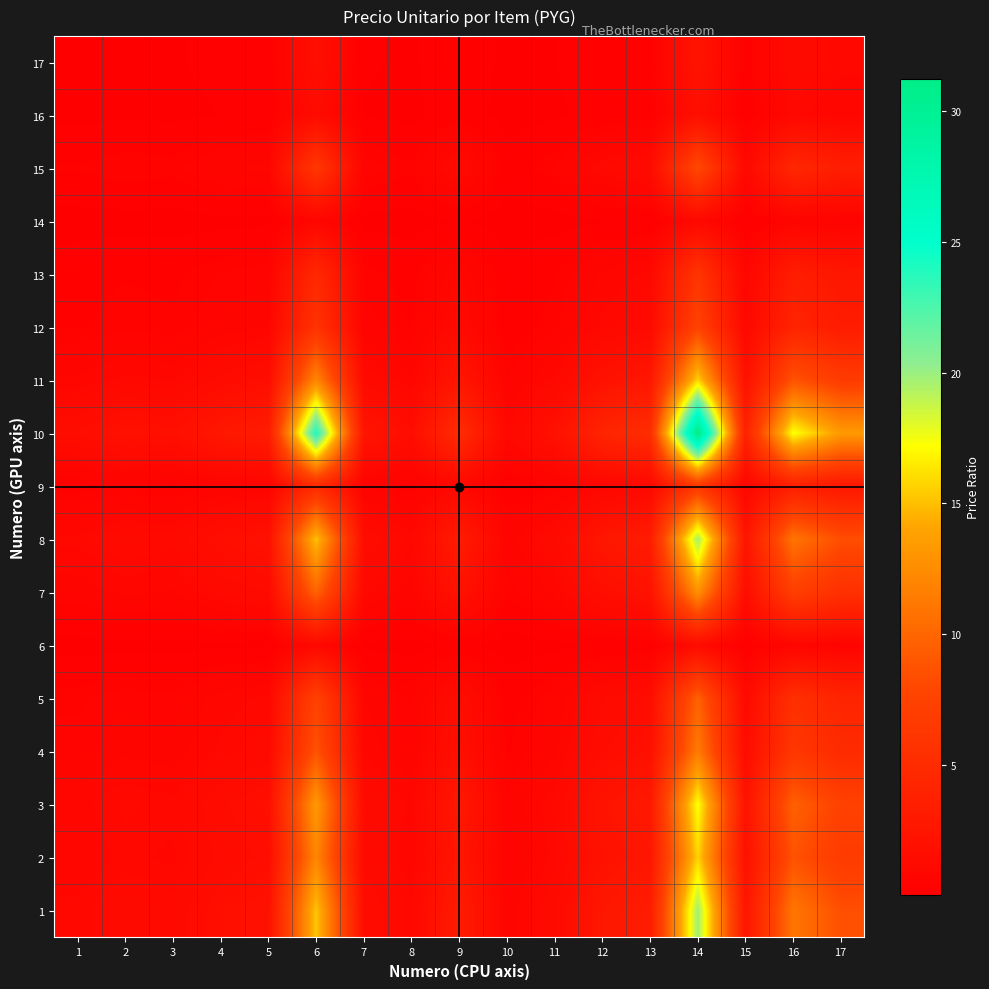

Reading left to right, what are all the values shown in this chart?

1: 1=1.0	2=1.3	3=1.1	4=1.7	5=2.0	6=15.3	7=1.6	8=1.0	9=3.2	10=0.6	11=1.3	12=2.6	13=3.3	14=19.9	15=2.4	16=11.1	17=8.5
2: 1=0.8	2=1.0	3=0.9	4=1.4	5=1.6	6=12.1	7=1.2	8=0.8	9=2.6	10=0.5	11=1.0	12=2.1	13=2.6	14=15.7	15=1.9	16=8.7	17=6.7
3: 1=0.9	2=1.1	3=1.0	4=1.5	5=1.8	6=13.4	7=1.4	8=0.9	9=2.8	10=0.6	11=1.1	12=2.3	13=2.9	14=17.3	15=2.1	16=9.7	17=7.4
4: 1=0.6	2=0.7	3=0.7	4=1.0	5=1.2	6=8.8	7=0.9	8=0.6	9=1.8	10=0.4	11=0.7	12=1.5	13=1.9	14=11.4	15=1.4	16=6.3	17=4.9
5: 1=0.5	2=0.6	3=0.6	4=0.9	5=1.0	6=7.5	7=0.8	8=0.5	9=1.6	10=0.3	11=0.6	12=1.3	13=1.6	14=9.7	15=1.2	16=5.4	17=4.2
6: 1=0.1	2=0.1	3=0.1	4=0.1	5=0.1	6=1.0	7=0.1	8=0.1	9=0.2	10=0.0	11=0.1	12=0.2	13=0.2	14=1.3	15=0.2	16=0.7	17=0.6
7: 1=0.6	2=0.8	3=0.7	4=1.1	5=1.3	6=9.8	7=1.0	8=0.6	9=2.1	10=0.4	11=0.8	12=1.7	13=2.1	14=12.8	15=1.6	16=7.1	17=5.5
8: 1=1.0	2=1.3	3=1.1	4=1.7	5=2.0	6=15.2	7=1.5	8=1.0	9=3.2	10=0.6	11=1.2	12=2.6	13=3.3	14=19.7	15=2.4	16=11.0	17=8.4
9: 1=0.3	2=0.4	3=0.4	4=0.5	5=0.6	6=4.8	7=0.5	8=0.3	9=1.0	10=0.2	11=0.4	12=0.8	13=1.0	14=6.2	15=0.8	16=3.4	17=2.6
10: 1=1.6	2=2.0	3=1.8	4=2.7	5=3.2	6=24.1	7=2.4	8=1.6	9=5.1	10=1.0	11=2.0	12=4.2	13=5.2	14=31.2	15=3.8	16=17.4	17=13.4
11: 1=0.8	2=1.0	3=0.9	4=1.4	5=1.6	6=12.2	7=1.2	8=0.8	9=2.6	10=0.5	11=1.0	12=2.1	13=2.6	14=15.8	15=1.9	16=8.8	17=6.8
12: 1=0.4	2=0.5	3=0.4	4=0.7	5=0.8	6=5.8	7=0.6	8=0.4	9=1.2	10=0.2	11=0.5	12=1.0	13=1.2	14=7.5	15=0.9	16=4.2	17=3.2
13: 1=0.3	2=0.4	3=0.3	4=0.5	5=0.6	6=4.6	7=0.5	8=0.3	9=1.0	10=0.2	11=0.4	12=0.8	13=1.0	14=6.0	15=0.7	16=3.4	17=2.6
14: 1=0.1	2=0.1	3=0.1	4=0.1	5=0.1	6=0.8	7=0.1	8=0.1	9=0.2	10=0.0	11=0.1	12=0.1	13=0.2	14=1.0	15=0.1	16=0.6	17=0.4
15: 1=0.4	2=0.5	3=0.5	4=0.7	5=0.8	6=6.3	7=0.6	8=0.4	9=1.3	10=0.3	11=0.5	12=1.1	13=1.3	14=8.1	15=1.0	16=4.5	17=3.5
16: 1=0.1	2=0.1	3=0.1	4=0.2	5=0.2	6=1.4	7=0.1	8=0.1	9=0.3	10=0.1	11=0.1	12=0.2	13=0.3	14=1.8	15=0.2	16=1.0	17=0.8
17: 1=0.1	2=0.1	3=0.1	4=0.2	5=0.2	6=1.8	7=0.2	8=0.1	9=0.4	10=0.1	11=0.1	12=0.3	13=0.4	14=2.3	15=0.3	16=1.3	17=1.0